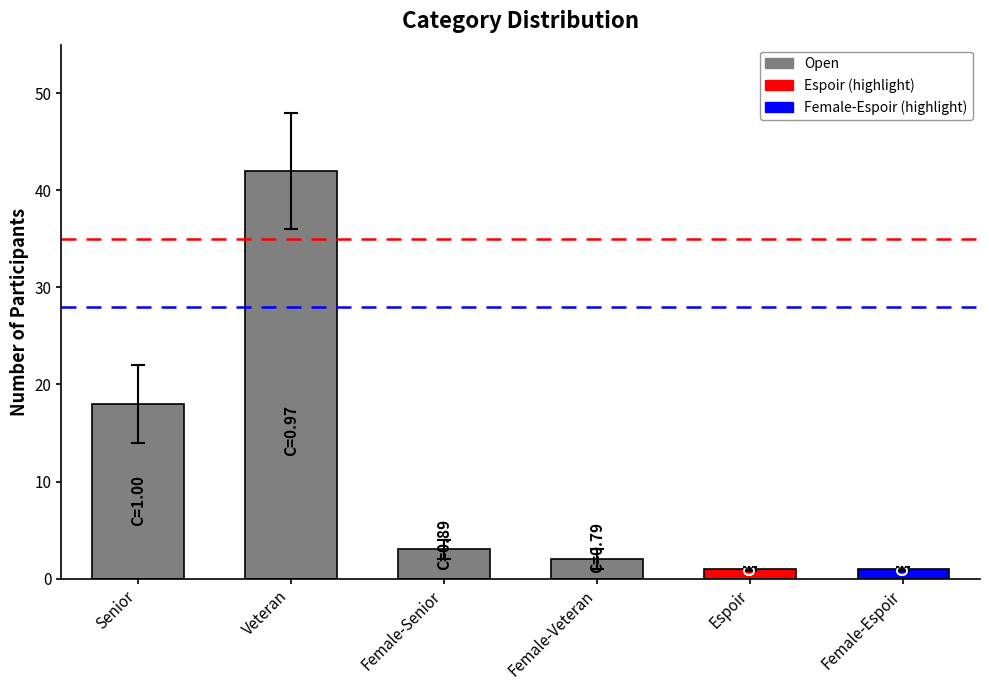

Reading left to right, extract all data points from this chart.

18	42	3	2	1	1